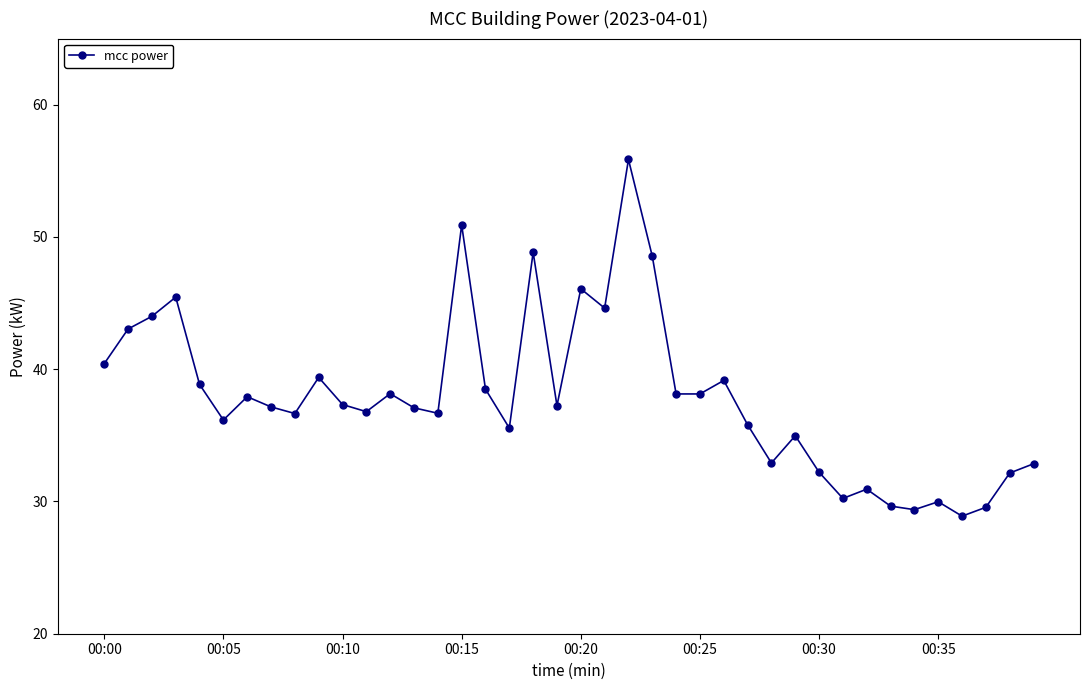

True or false: the data has more than 0 interior local peaks.

True